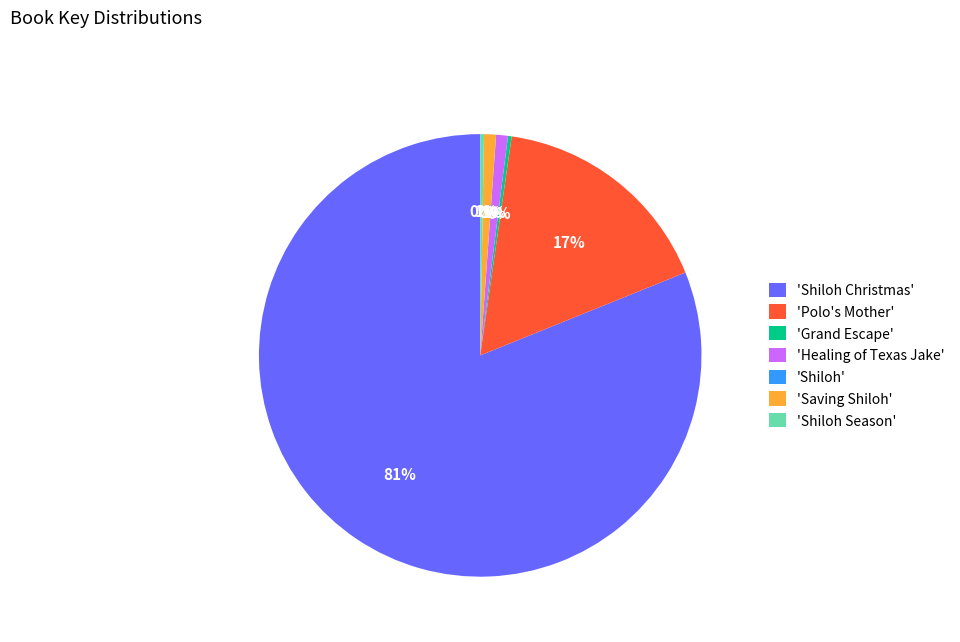

What is the majority slice?

'Shiloh Christmas'